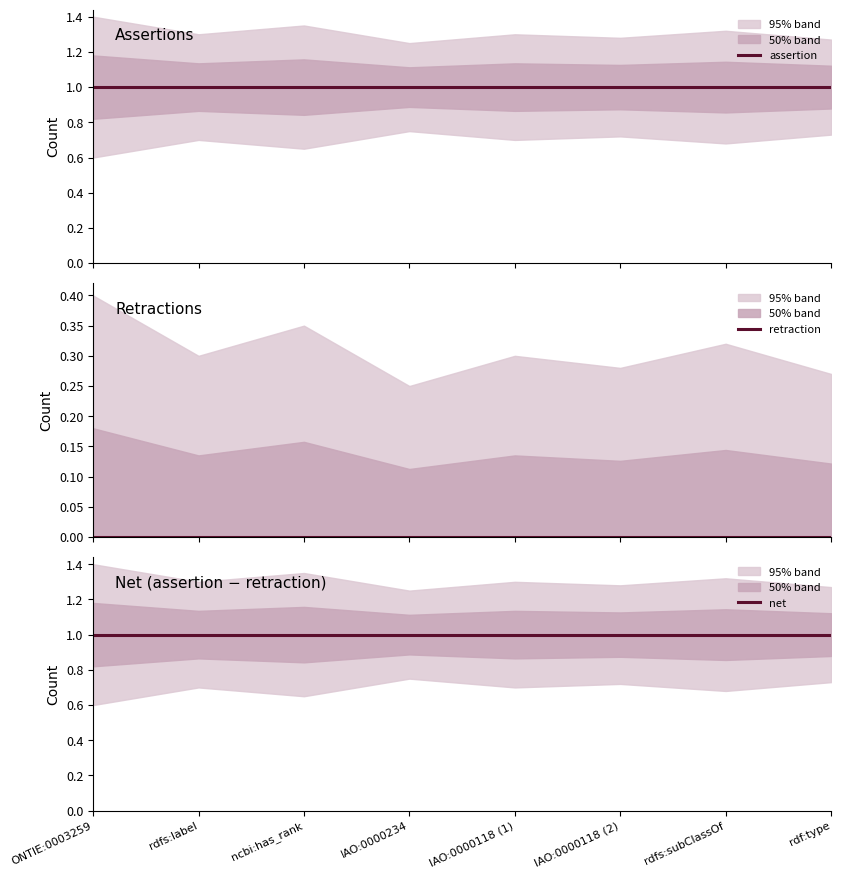

Which series has the widest spread of values?

assertion